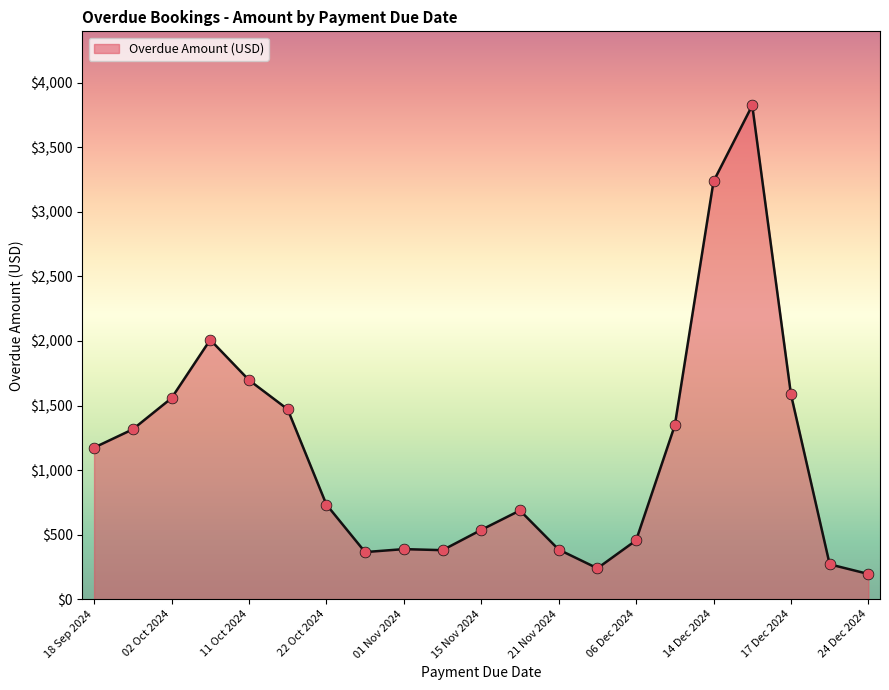

What is the difference between the maximum and minimum values?

3628.4